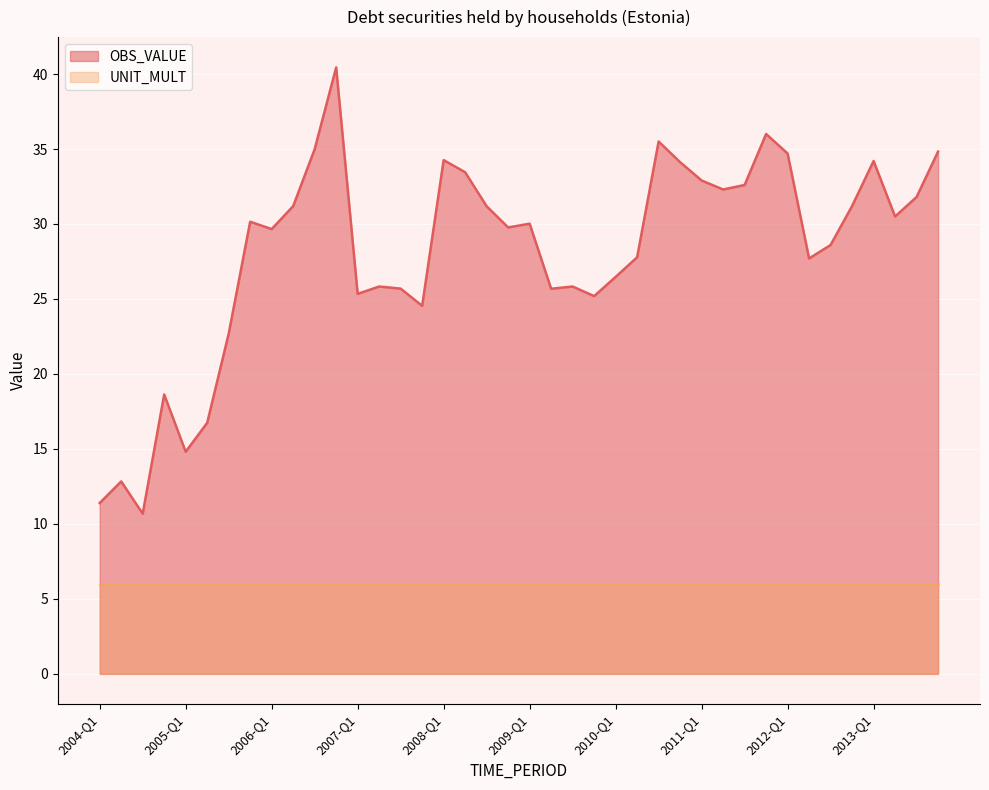

Approximately how many times larger is the value at 2005-Q3 compared to 2013-Q4?

0.7